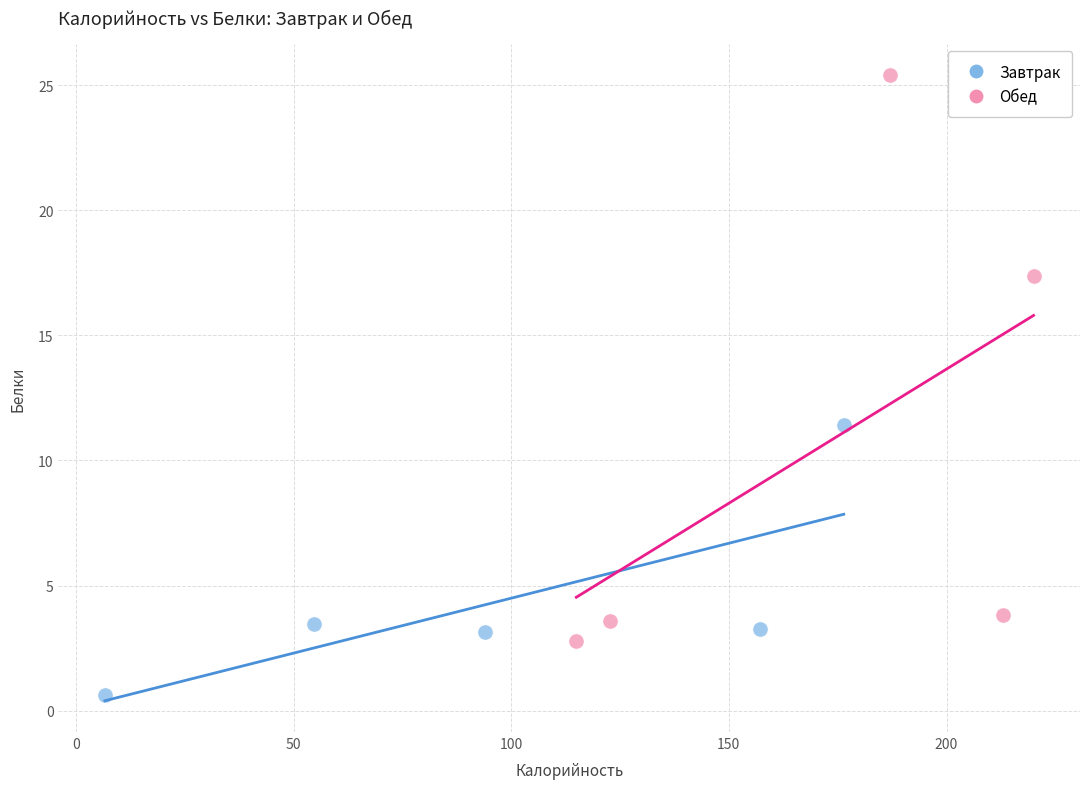

Which series contains the highest Y value?

Обед